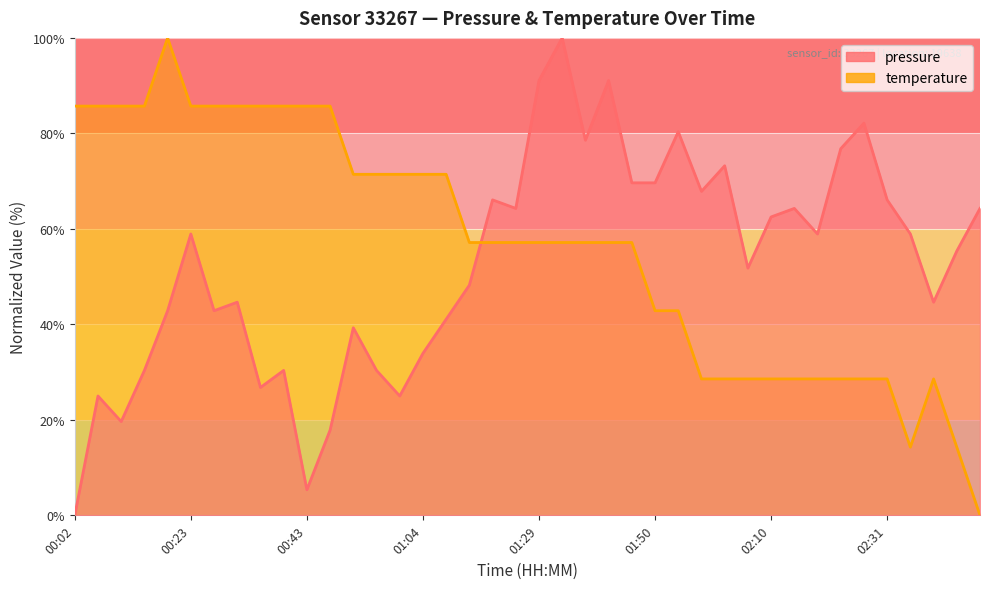

At which category does temperature reach its first local peak?

00:19